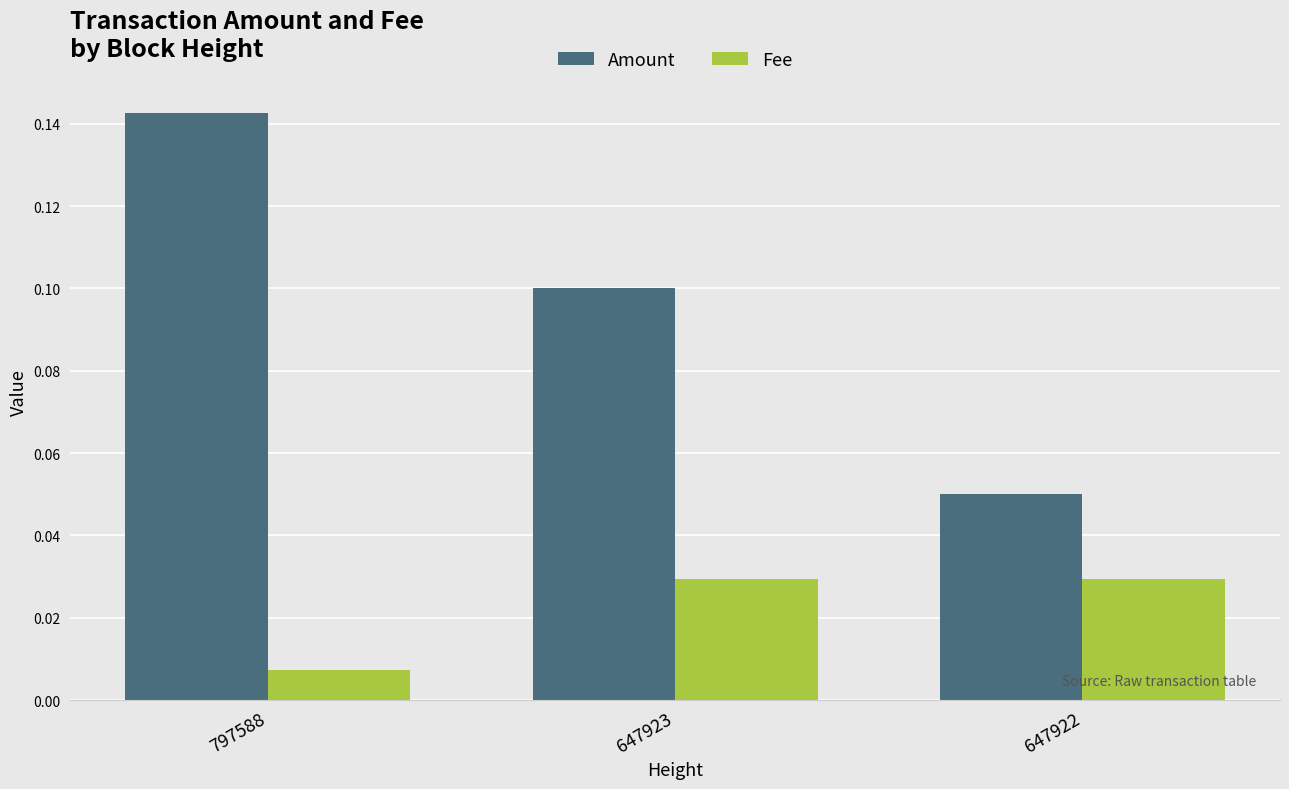

Which series has the largest total across all categories?

Amount